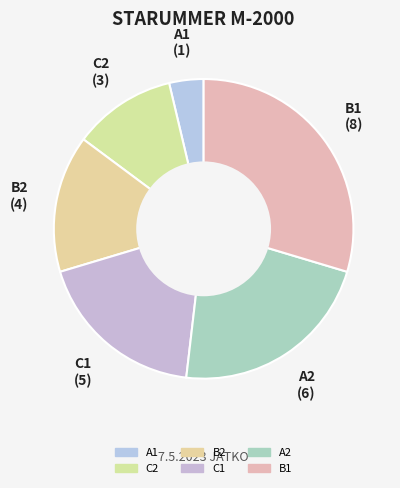

Combined, do A2 and C1 account for over 50%?

No